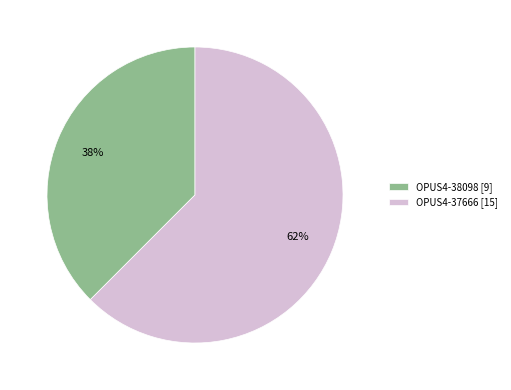

The OPUS4-38098 slice represents 38% of the pie. True or false?

True